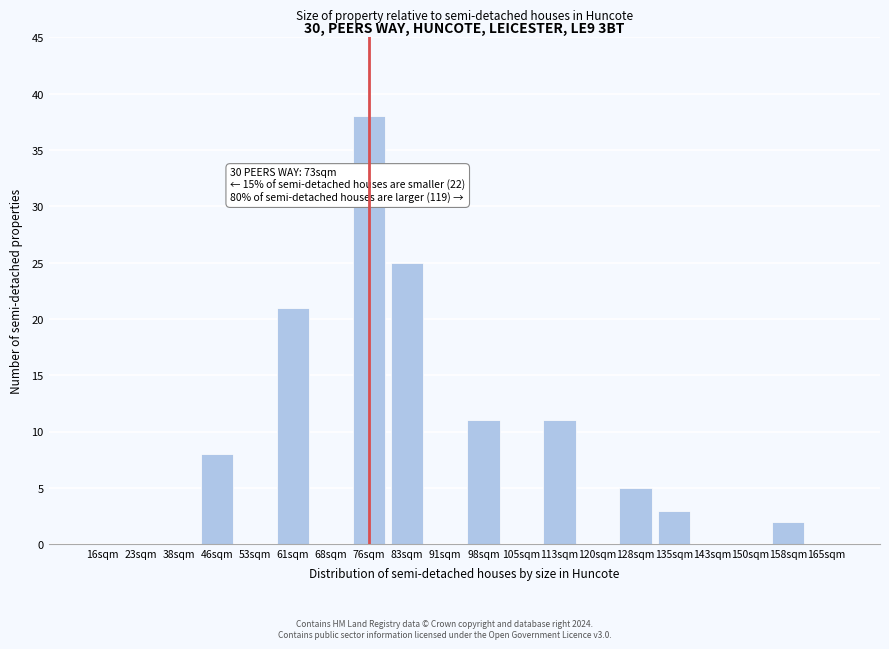

Reading left to right, what are all the values shown in this chart?

16sqm=0	23sqm=0	38sqm=0	46sqm=8	53sqm=0	61sqm=21	68sqm=0	76sqm=38	83sqm=25	91sqm=0	98sqm=11	105sqm=0	113sqm=11	120sqm=0	128sqm=5	135sqm=3	143sqm=0	150sqm=0	158sqm=2	165sqm=0